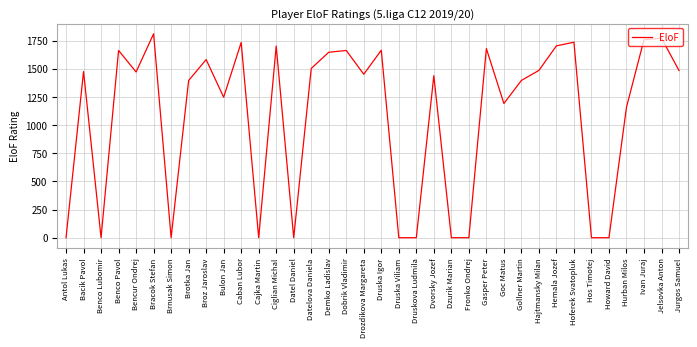

What is the difference between the maximum and minimum values?

1810